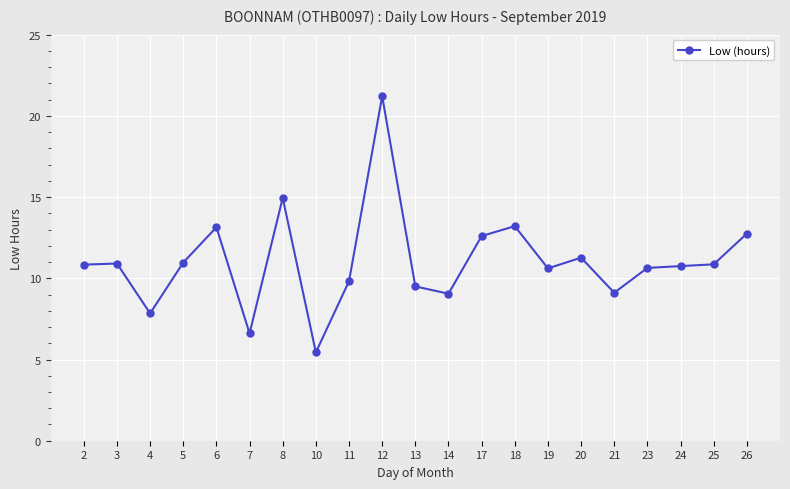

How many data points are less than 10?

7